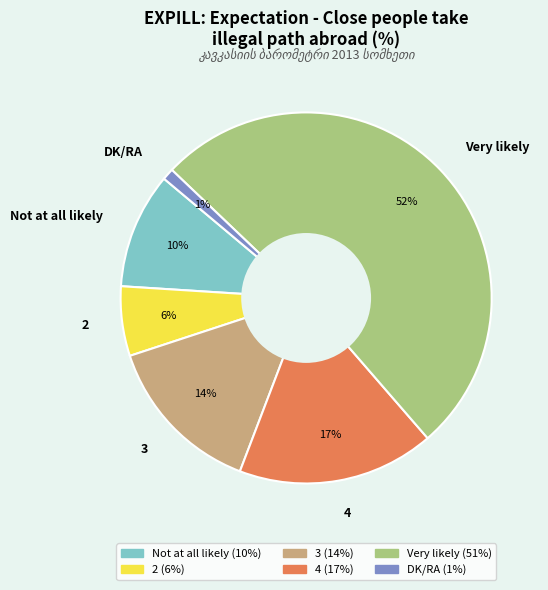

The 2 slice represents 20% of the pie. True or false?

False